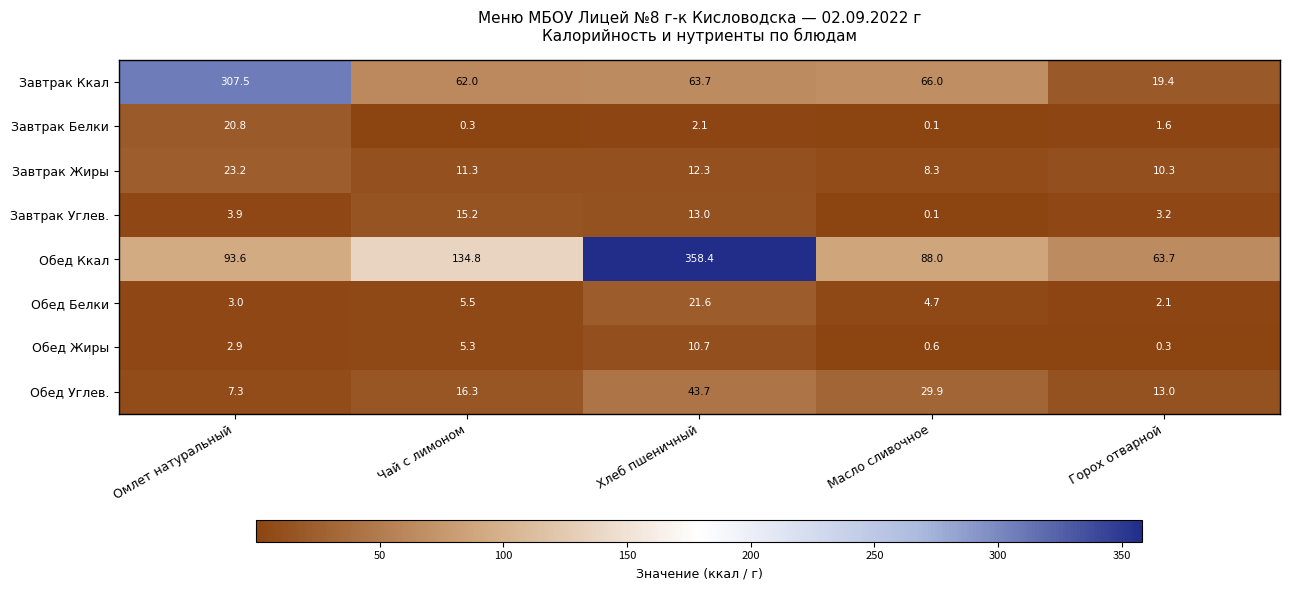

The value of Обед Белки at Омлет натуральный is 2.1. True or false?

False